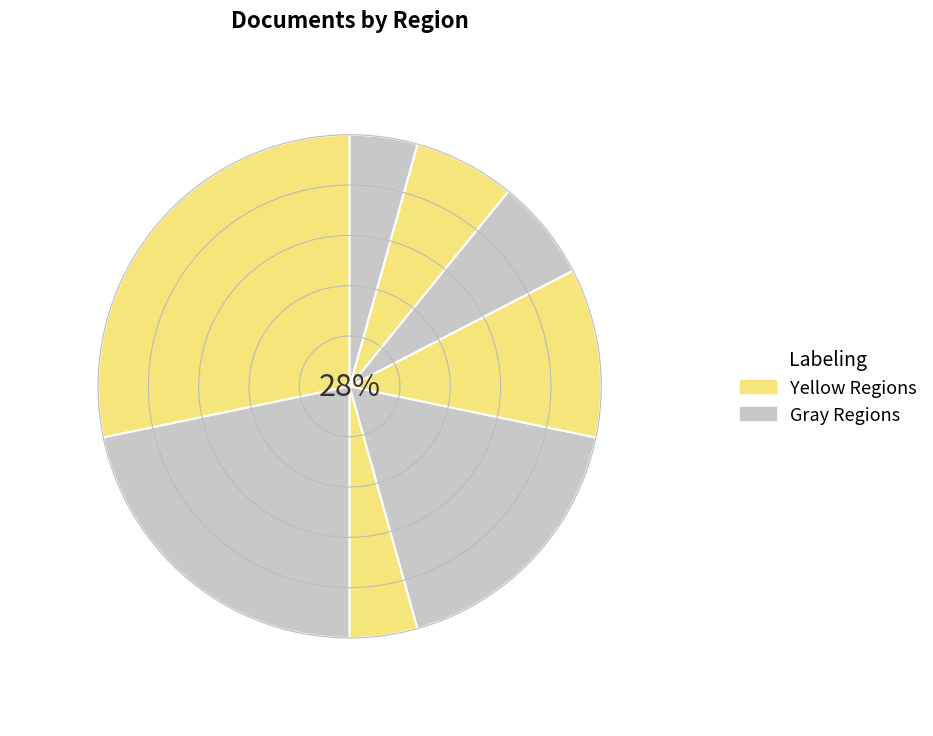

Do Eastern Europe and Middle East together represent more than half of the pie?

No